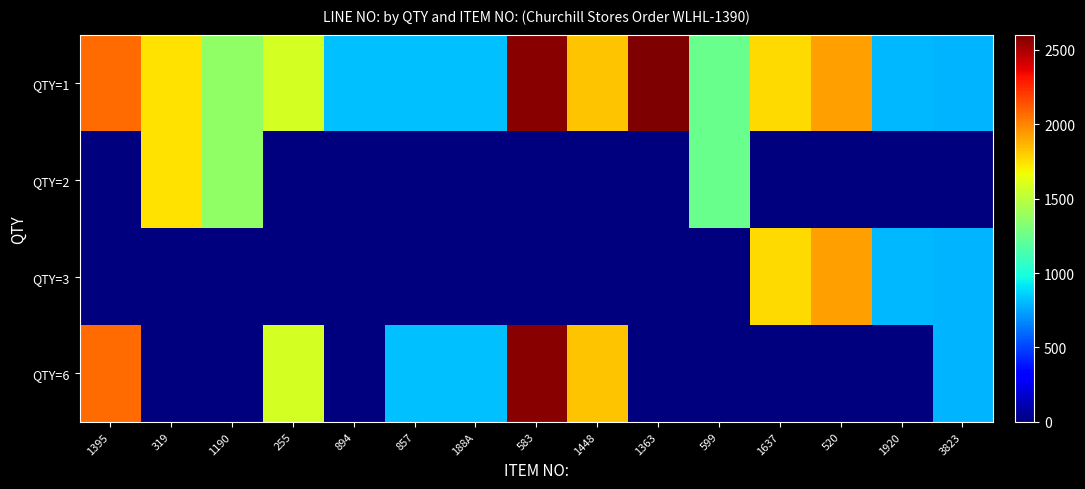

What is the maximum value shown in the chart?

2601